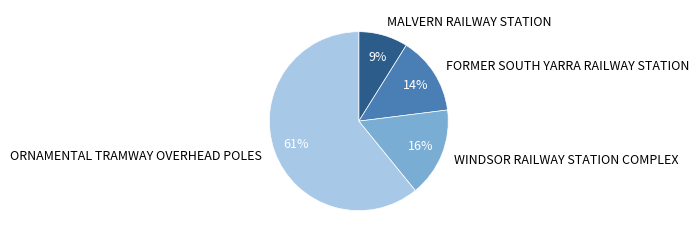

Is it true that WINDSOR RAILWAY STATION COMPLEX is 3% of the pie?

False